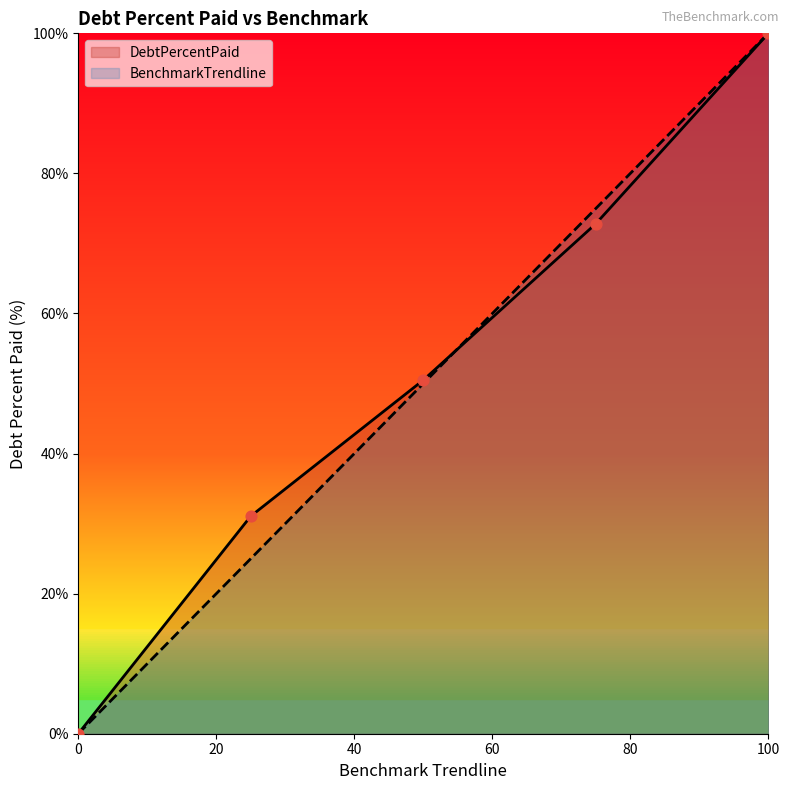

What is the total value across all series at 100?

200.0